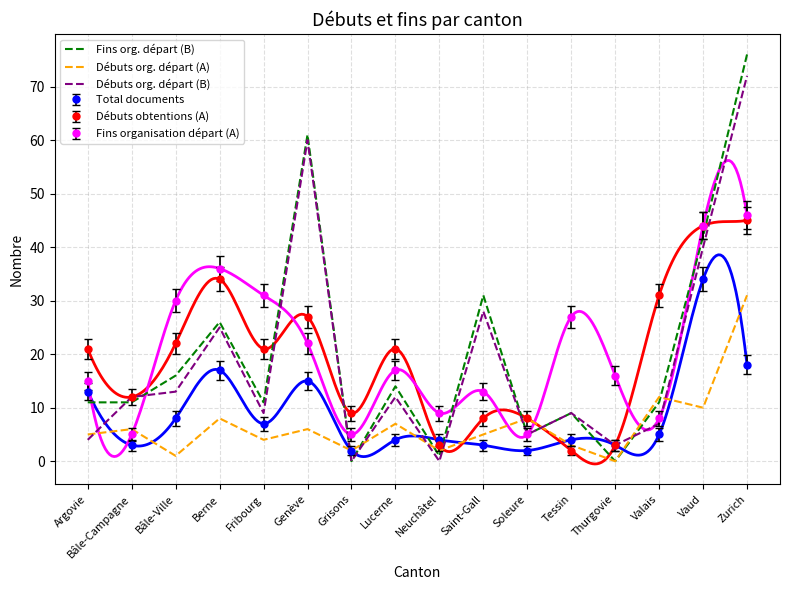

What are all the series names shown in the legend?

Fins org. départ (B), Débuts org. départ (A), Débuts org. départ (B)